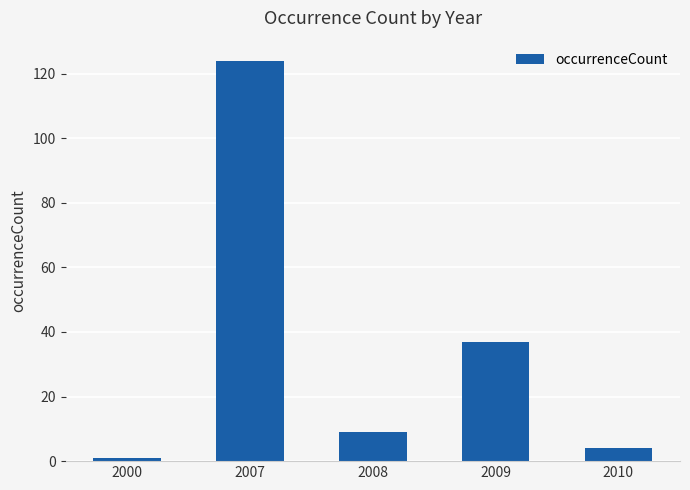

True or false: the data shows 13 at 2008.

False